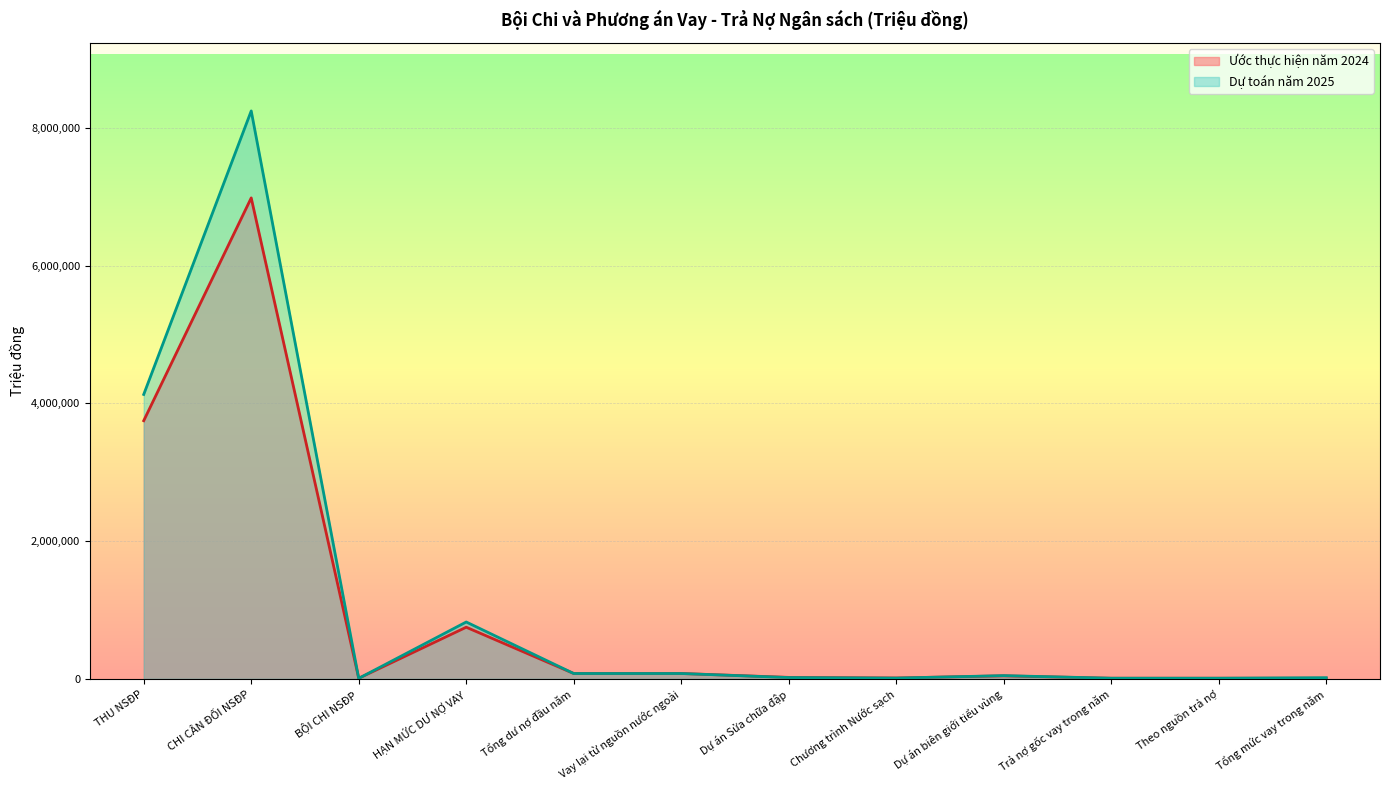

What are all the series names shown in the legend?

Ước thực hiện năm 2024, Dự toán năm 2025